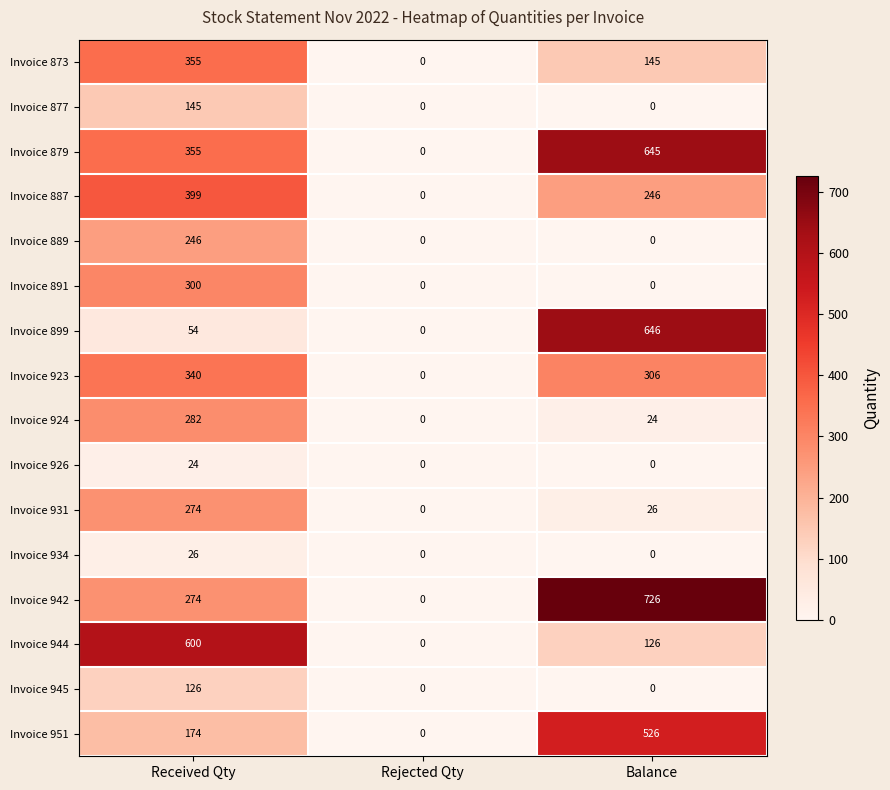

At which category is the sum across all series the highest?

Received Qty